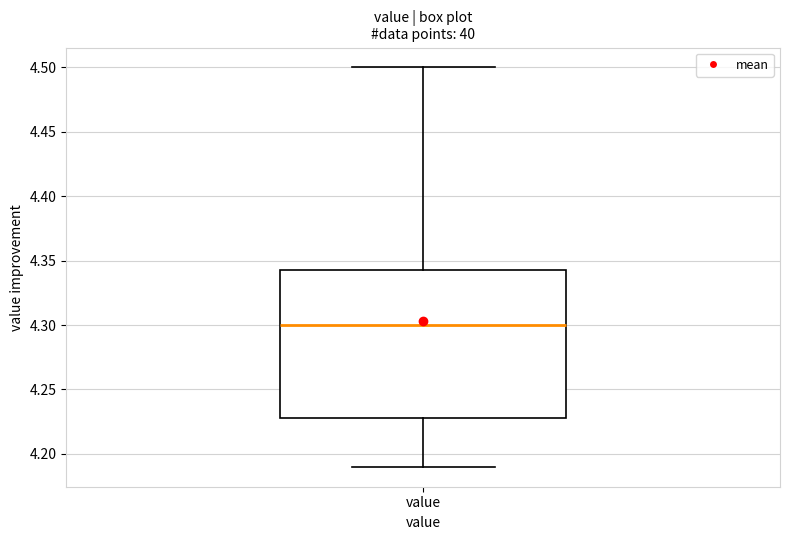

Read this box plot against the y-axis: the position of the median line, the range covered by the box, and the ends of both whiskers. The values are not printed on the chart, so give them approximately, as read against the axis.

median 4.300, box 4.230 to 4.345, whiskers 4.190 to 4.500